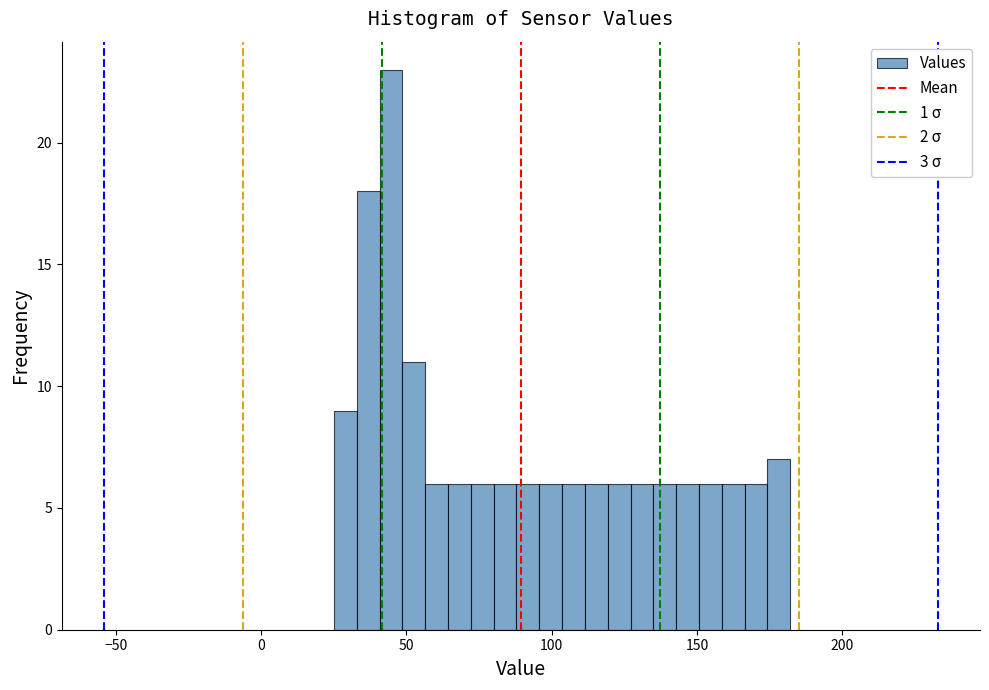

Read against the x-axis, roughly where is the centre of the tallest bar?

45